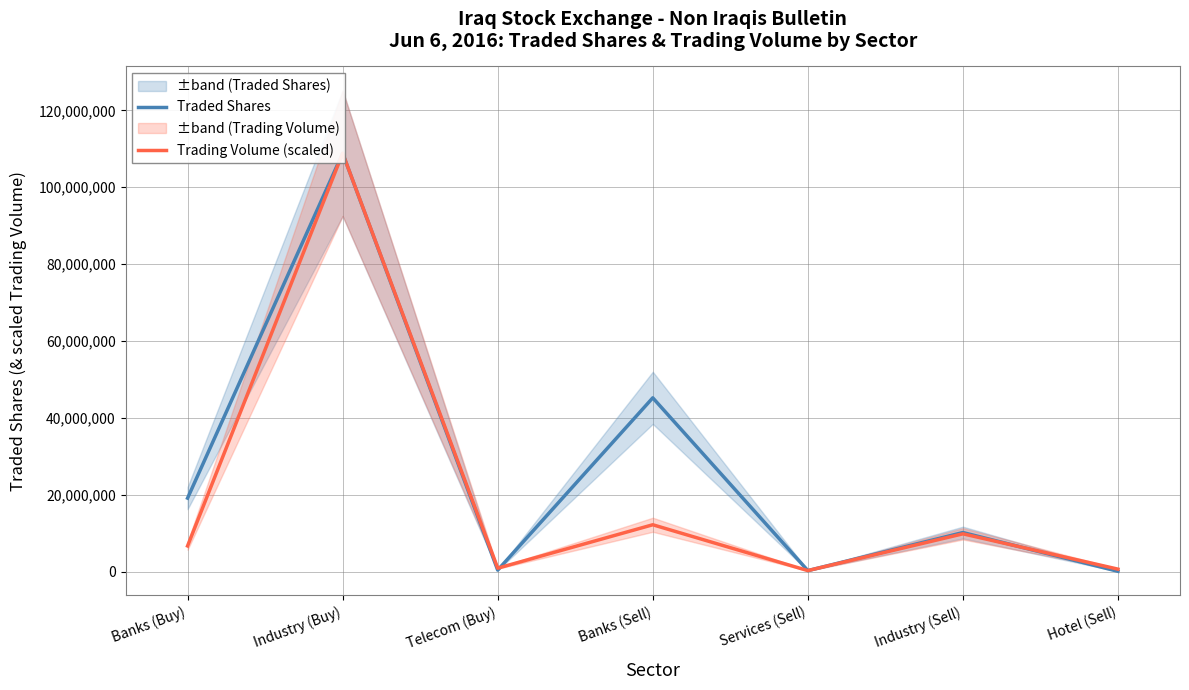

What is the spread (max minus min) of values at Banks (Buy)?

12435440.5